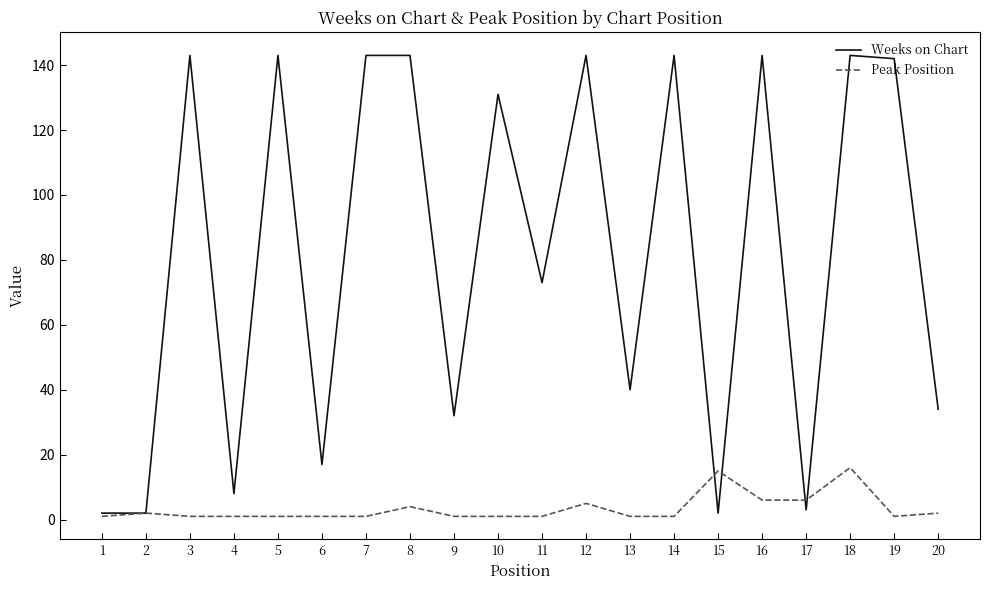

True or false: Peak Position has a value of 1 at 19.

True